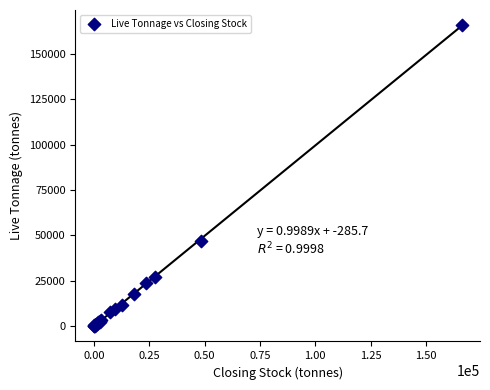

What Y value in the scatter plot is closest to 83047?

46670